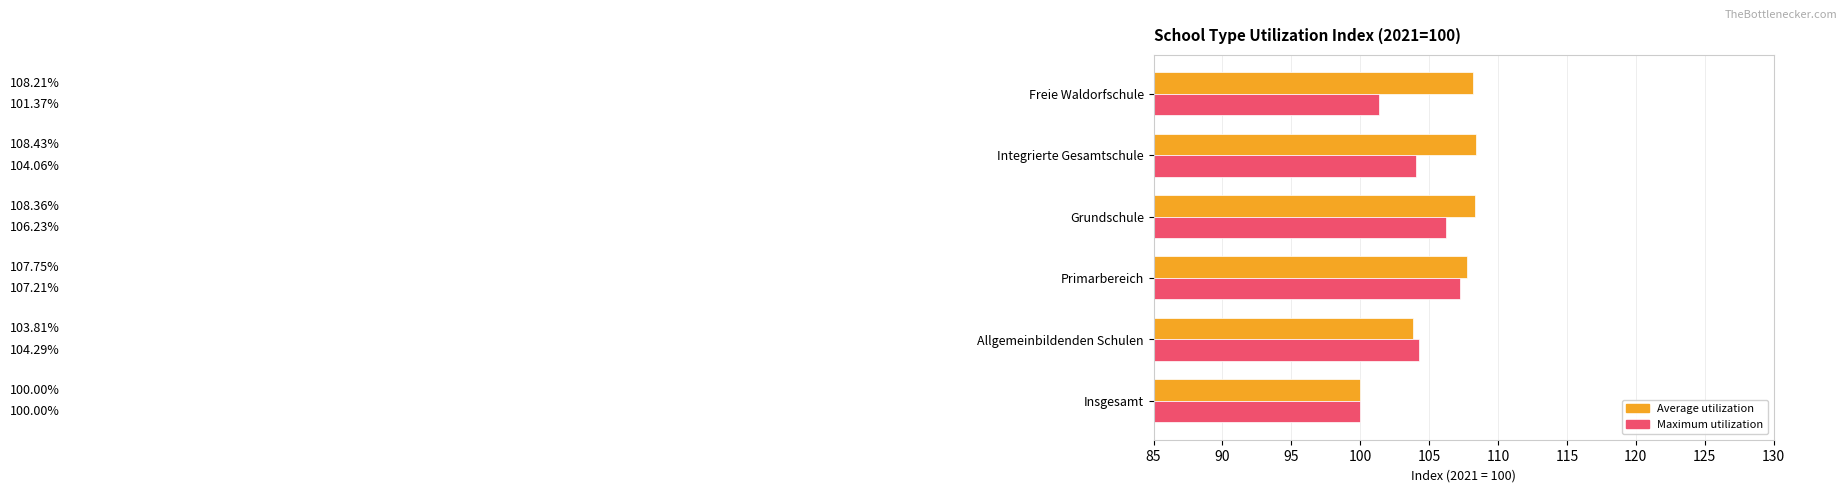

What is the sum of all Maximum utilization values?

623.2